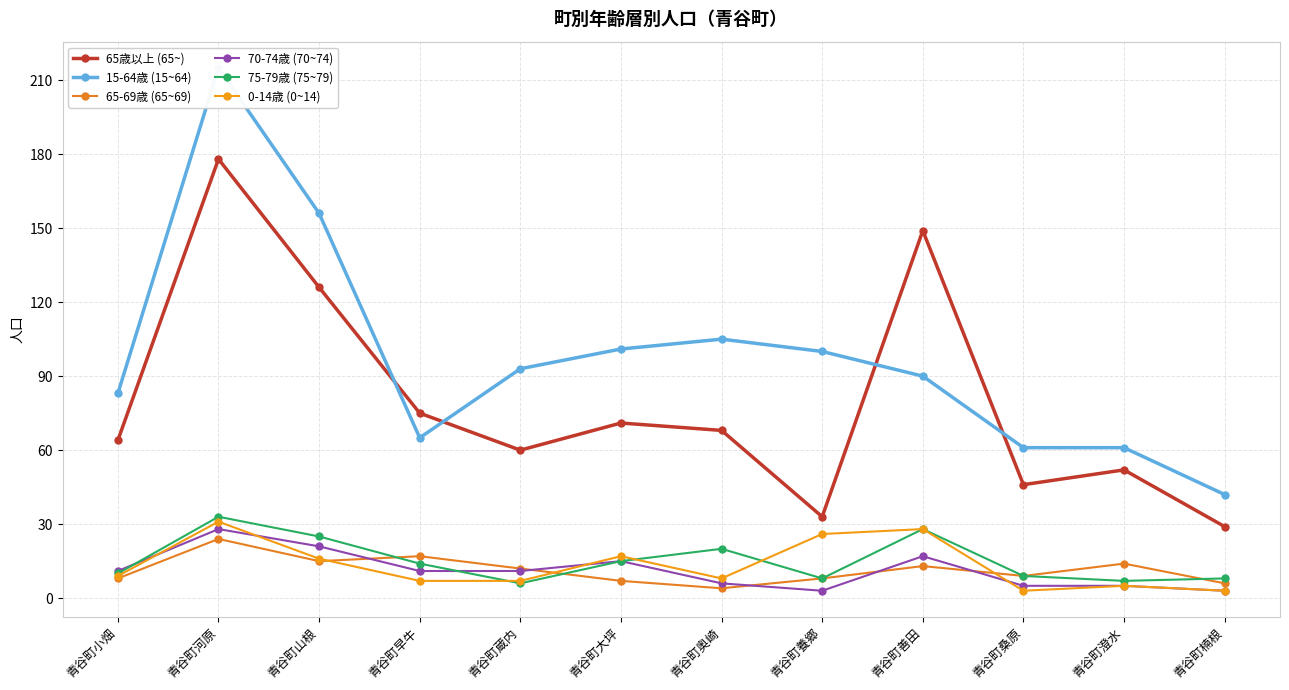

At which category is the sum across all series the highest?

青谷町河原